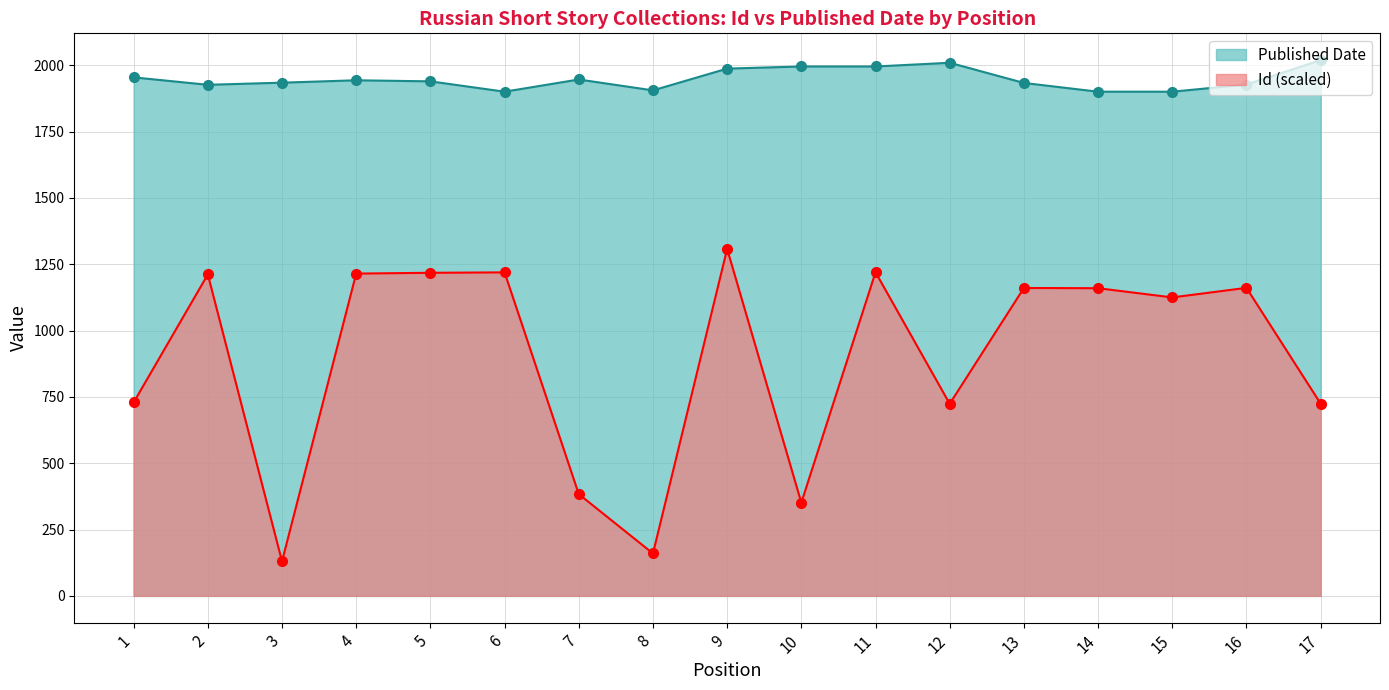

What is the maximum value shown in the chart?

2019.0